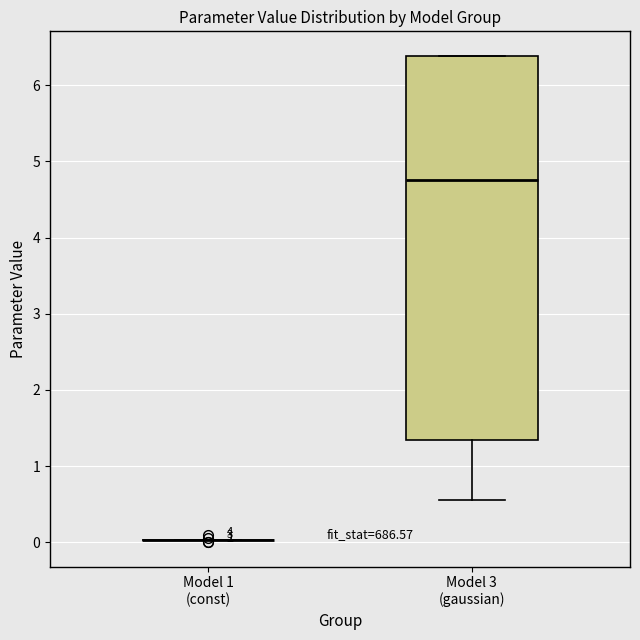

Reading left to right, read every box against the y-axis: the position of its median line, the range the box covers, and the ends of its whiskers. The values are not printed on the chart, so give them approximately, as read against the axis.

Model 1 (const): box collapsed to a line at 0.0, whiskers 0.0 to 0.0
Model 3 (gaussian): median 4.8, box 1.3 to 6.4, whiskers 0.6 to 6.4